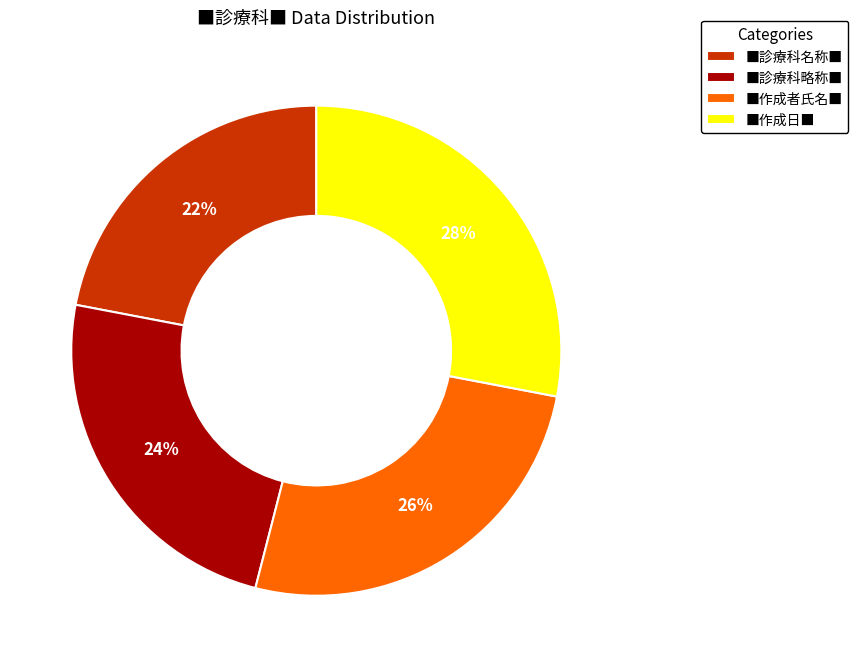

How many slices are in this pie chart?

4